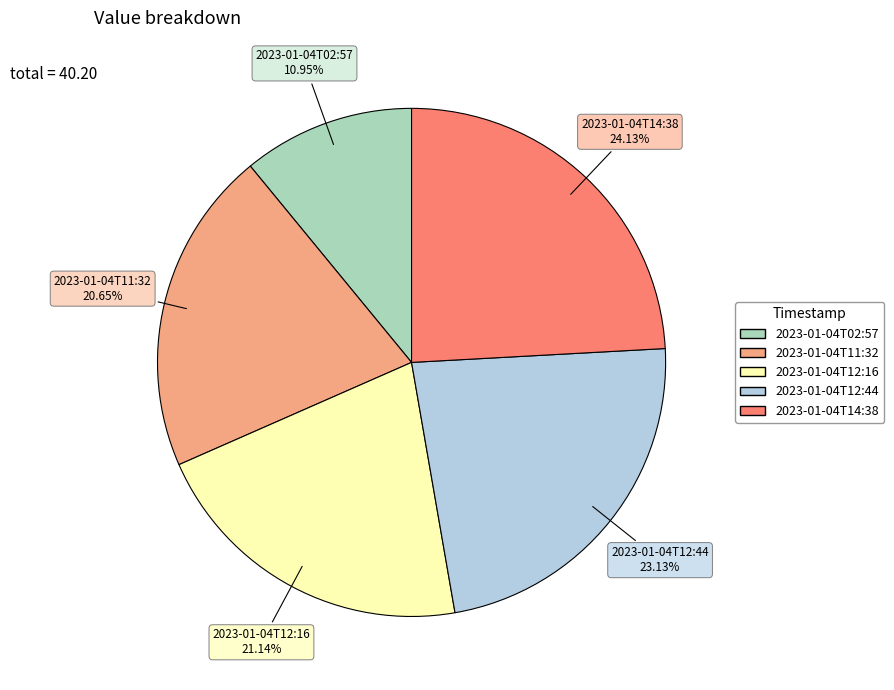

How many slices are in this pie chart?

5